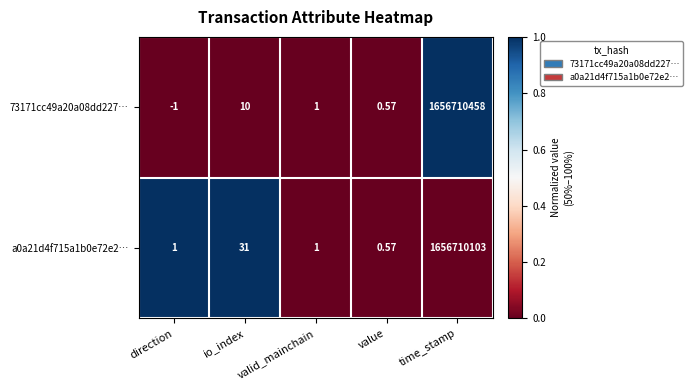

Which series has the widest spread of values?

73171cc49a20a08dd227…